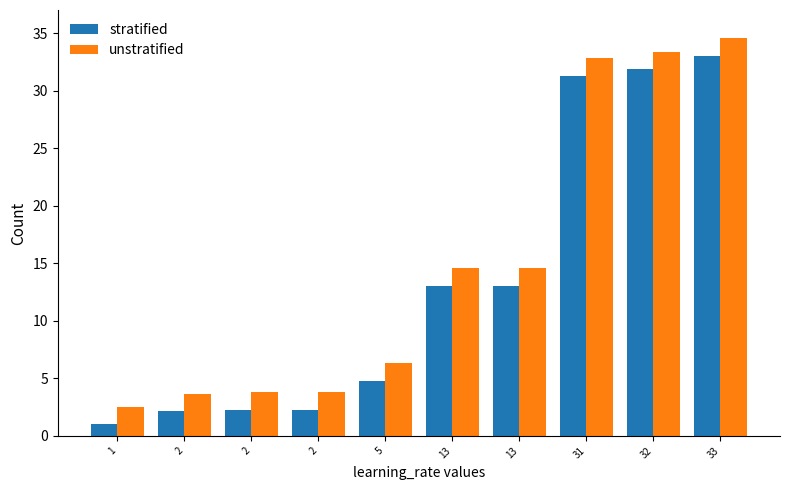

At which label does stratified reach its peak?

33